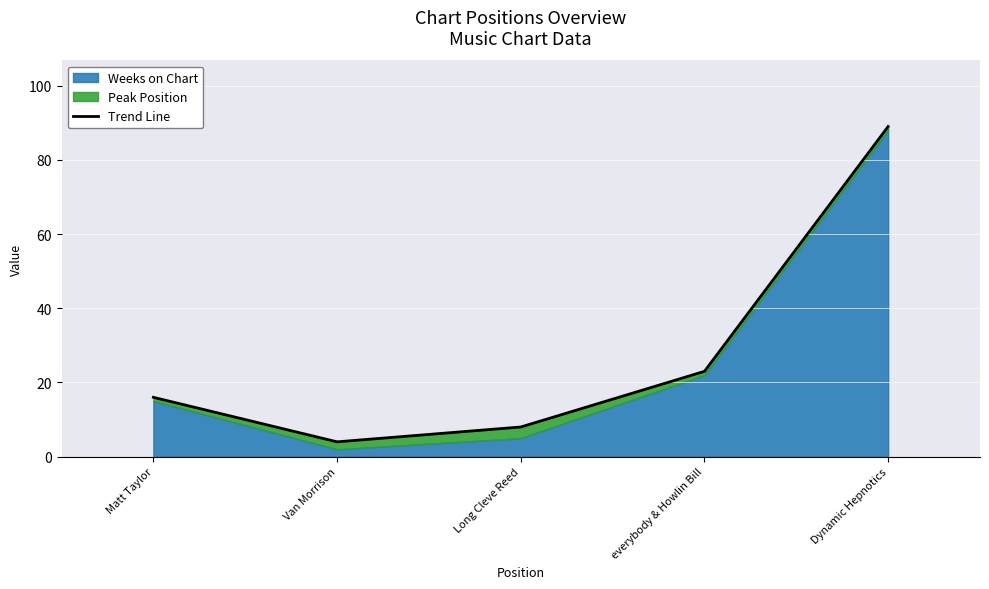

Where is the first local minimum?

Van Morrison